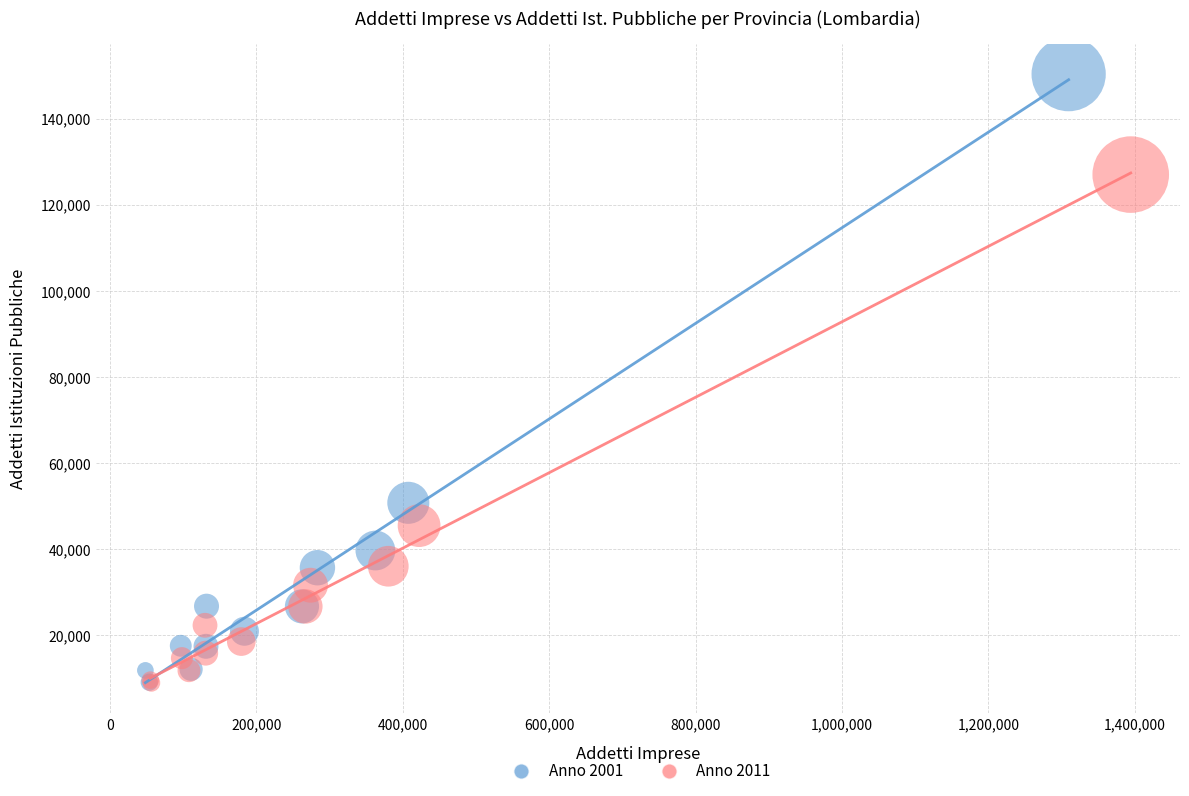

Which series contains the highest Y value?

Anno 2001